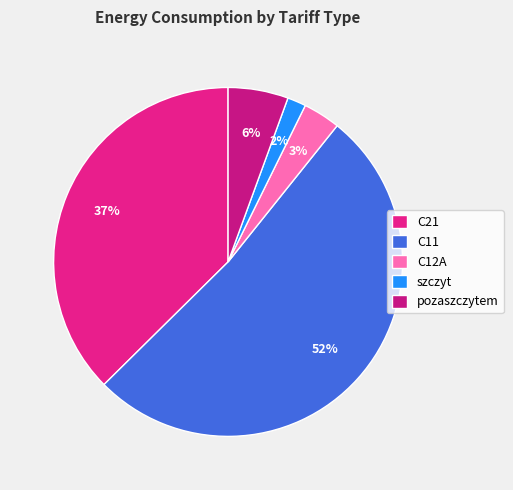

What is the change in value from szczyt to pozaszczytem?

+14500